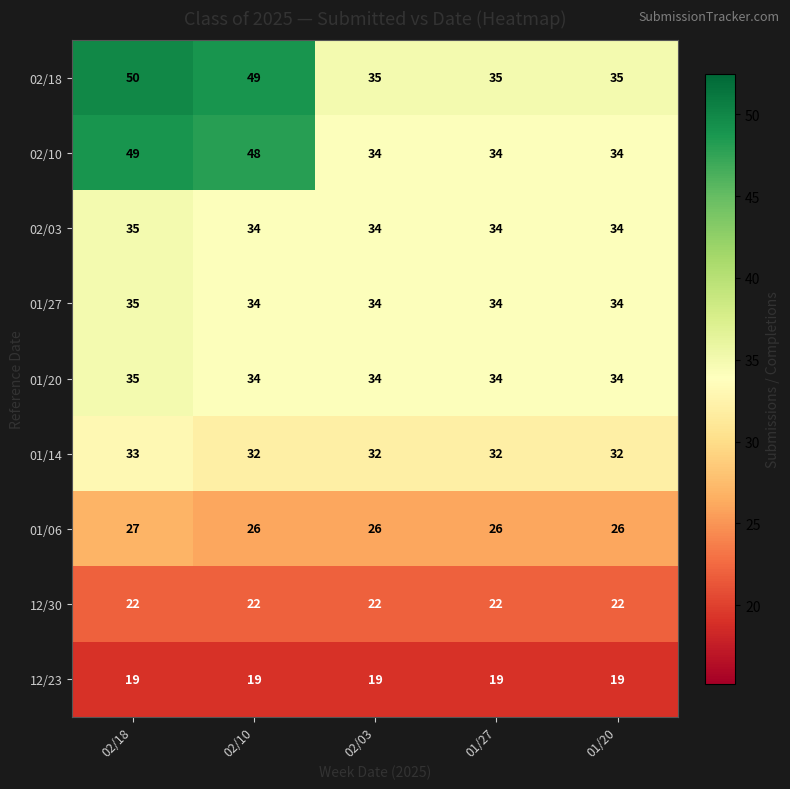

What is the maximum value shown in the chart?

50